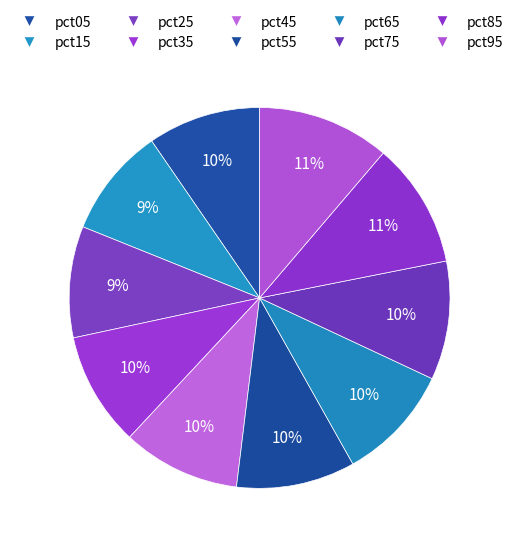

Which slice is the smallest?

pct15